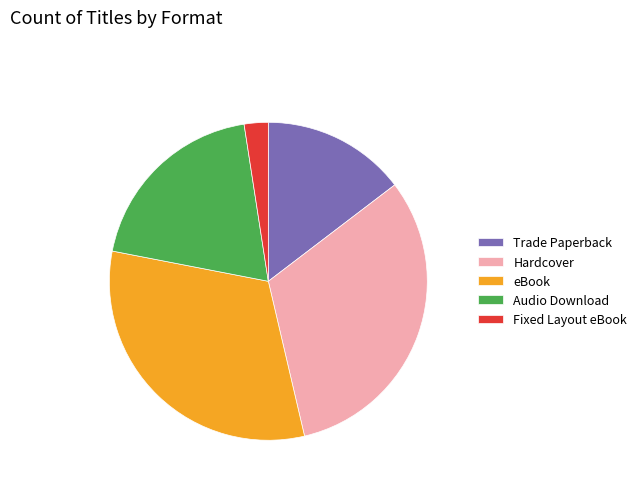

Is it true that eBook is 45% of the pie?

False